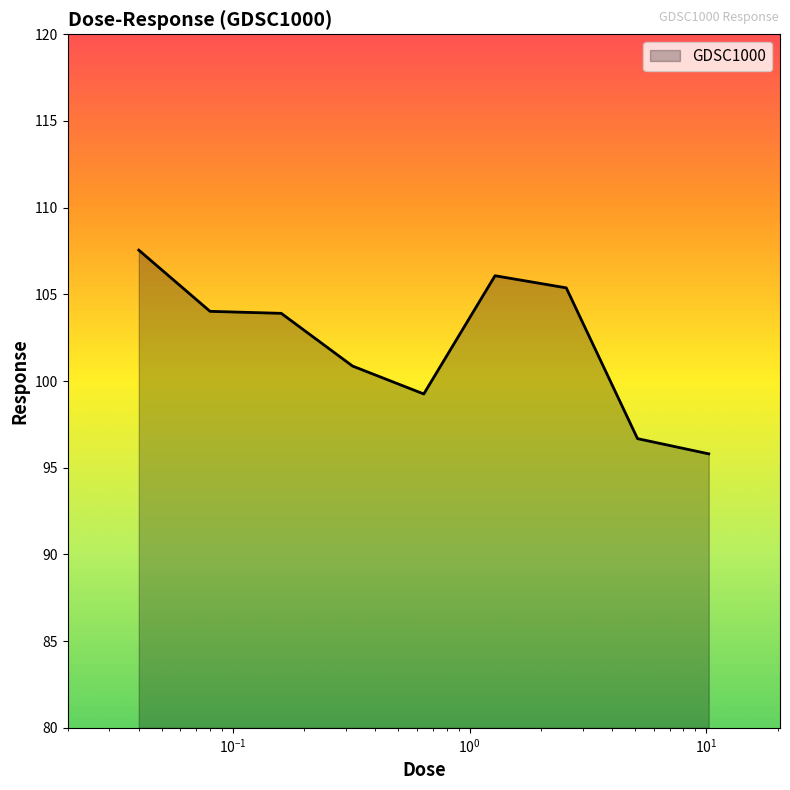

How many series are shown in this chart?

1